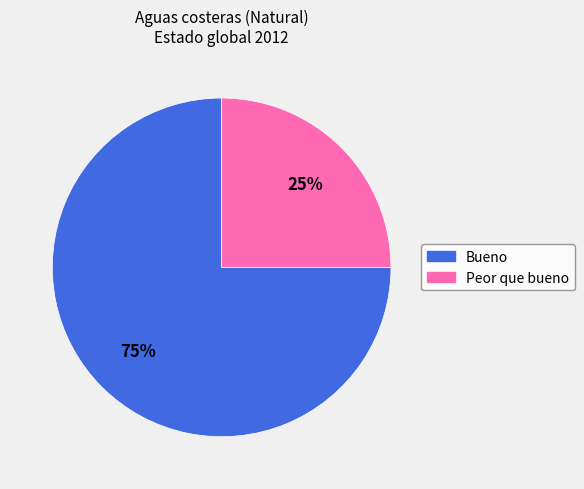

To the nearest percent, what is the combined percentage of Peor que bueno and Bueno?

100%